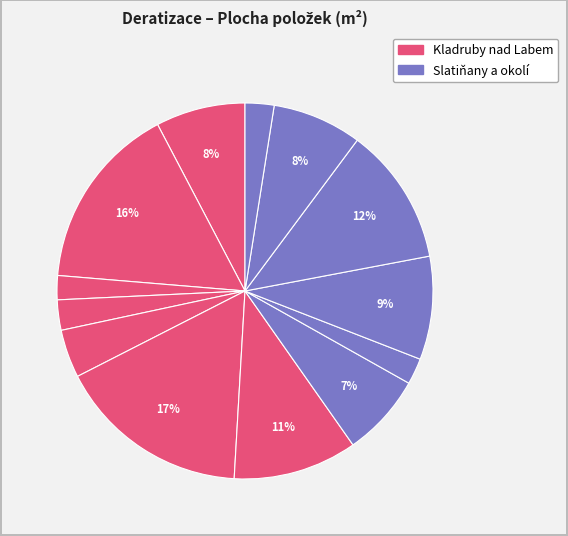

How many segments does this pie chart have?

13